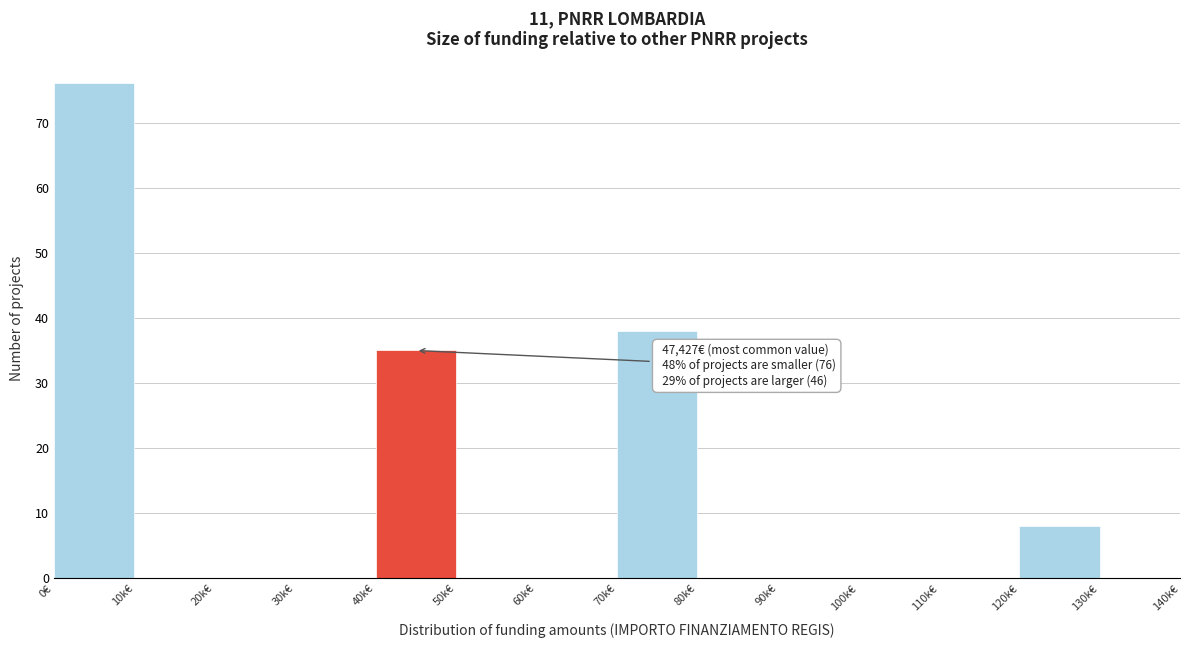

Reading right to left, what are all the values shown in this chart?

130k€=0	120k€=8	110k€=0	100k€=0	90k€=0	80k€=0	70k€=38	60k€=0	50k€=0	40k€=35	30k€=0	20k€=0	10k€=0	0€=76